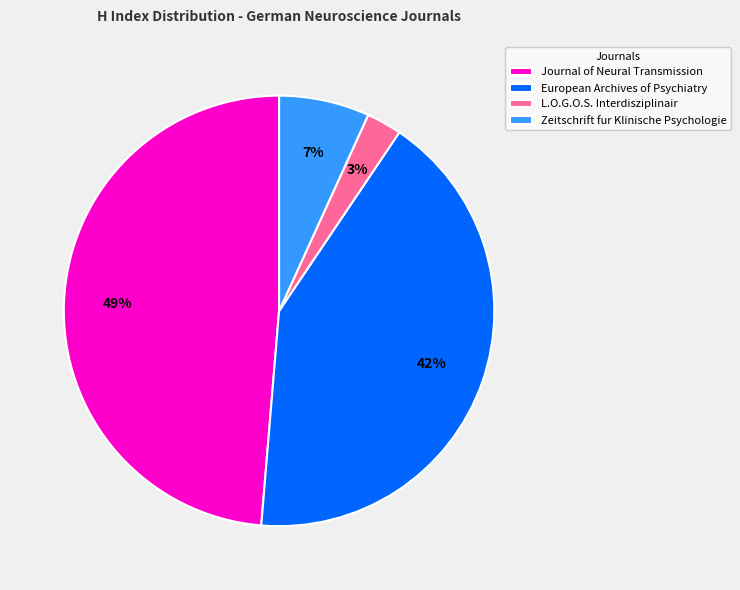

Combined, do Journal of Neural Transmission and L.O.G.O.S. Interdisziplinair account for over 50%?

Yes